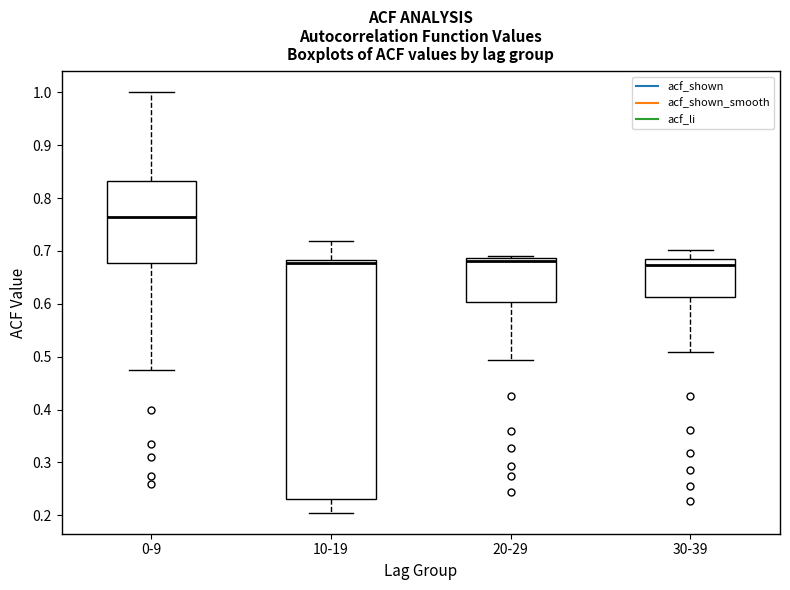

Reading left to right, read every box against the y-axis: the position of its median line, the range the box covers, and the ends of its whiskers. The values are not printed on the chart, so give them approximately, as read against the axis.

0-9: median 0.76, box 0.68 to 0.83, whiskers 0.47 to 1.00
10-19: median 0.68 (just below the box's upper edge), box 0.23 to 0.68, whiskers 0.21 to 0.72
20-29: median 0.68, box 0.60 to 0.69, whiskers 0.49 to 0.69 (just above the box's upper edge)
30-39: median 0.67, box 0.61 to 0.68, whiskers 0.51 to 0.70